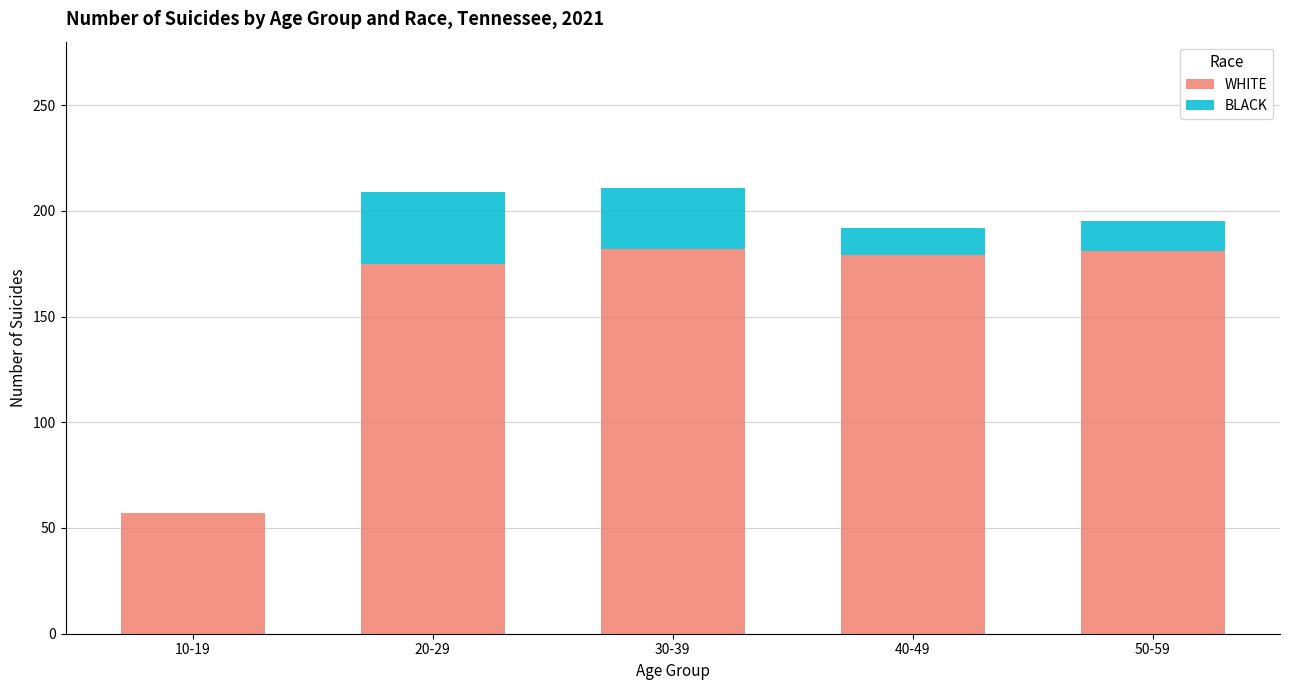

What is the highest value of the WHITE series?

182